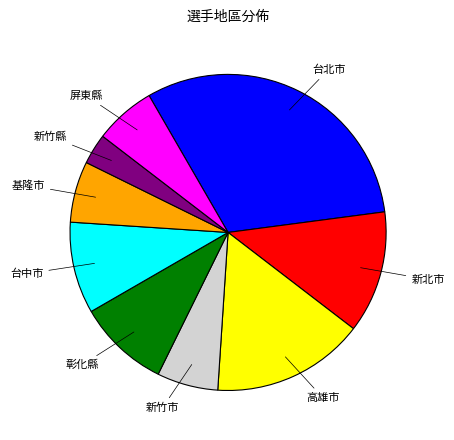

Count the number of slices in the pie.

9